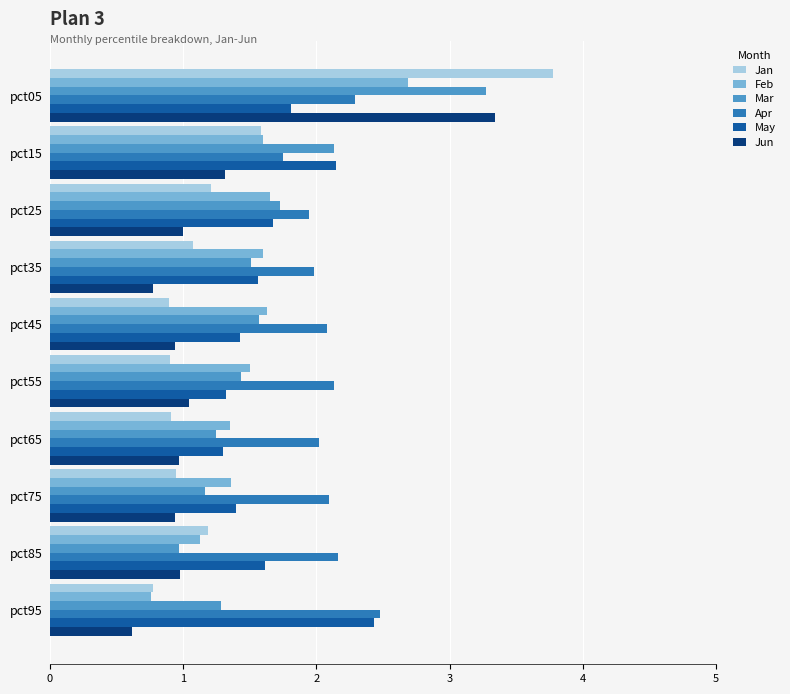

At which label does Feb reach its minimum?

pct95